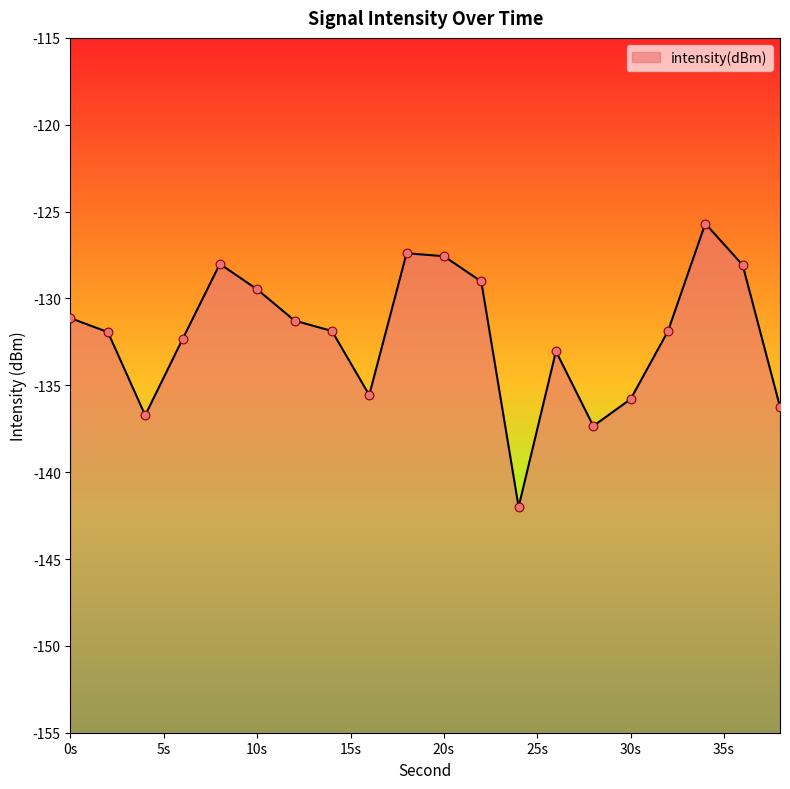

What is the change in value from 0 to 22?

+2.1